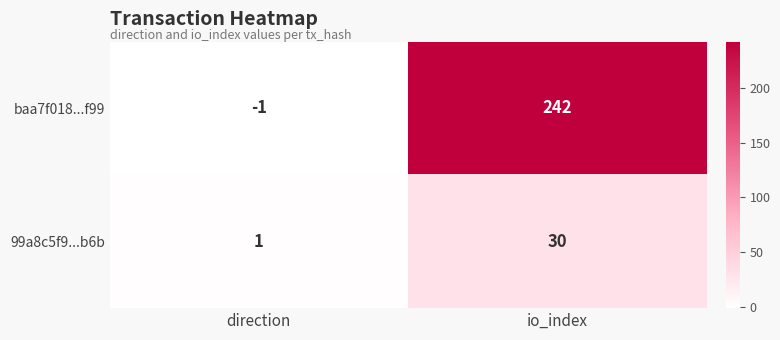

What is the difference between the 99a8c5f9...b6b values at io_index and direction?

29